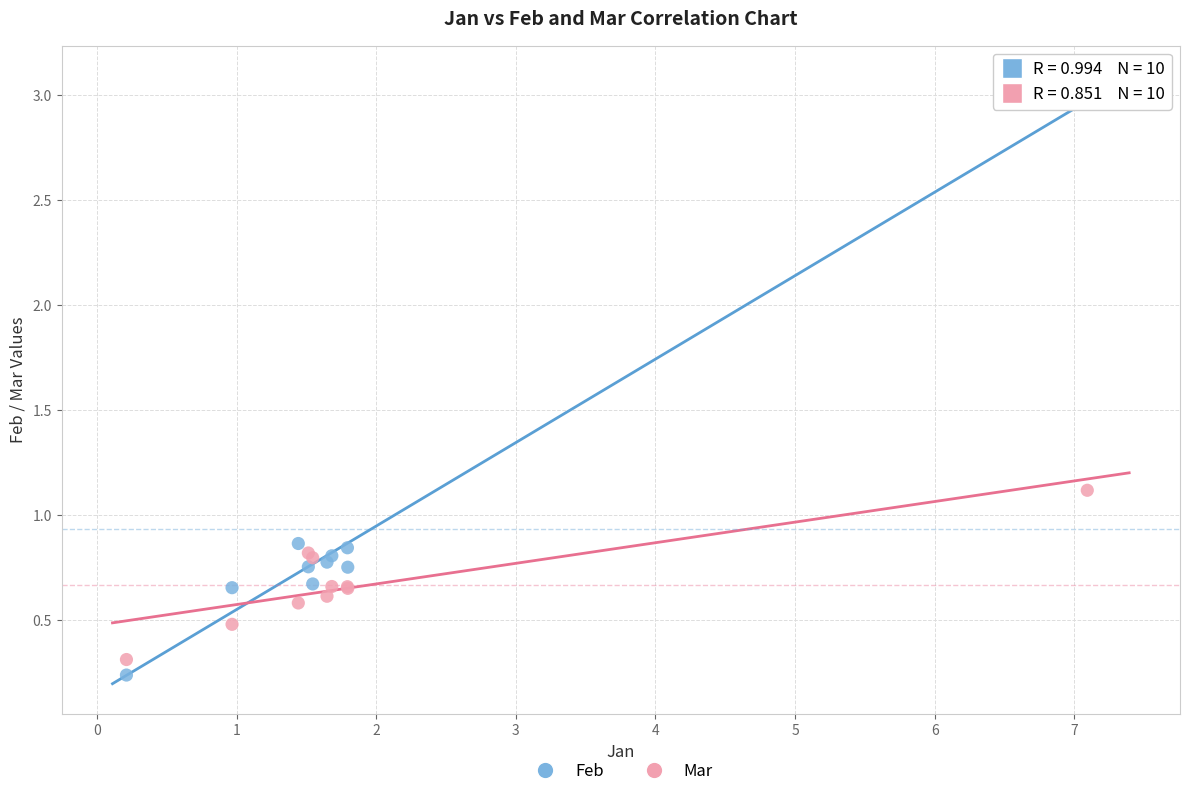

Which series contains the lowest Y value?

Feb